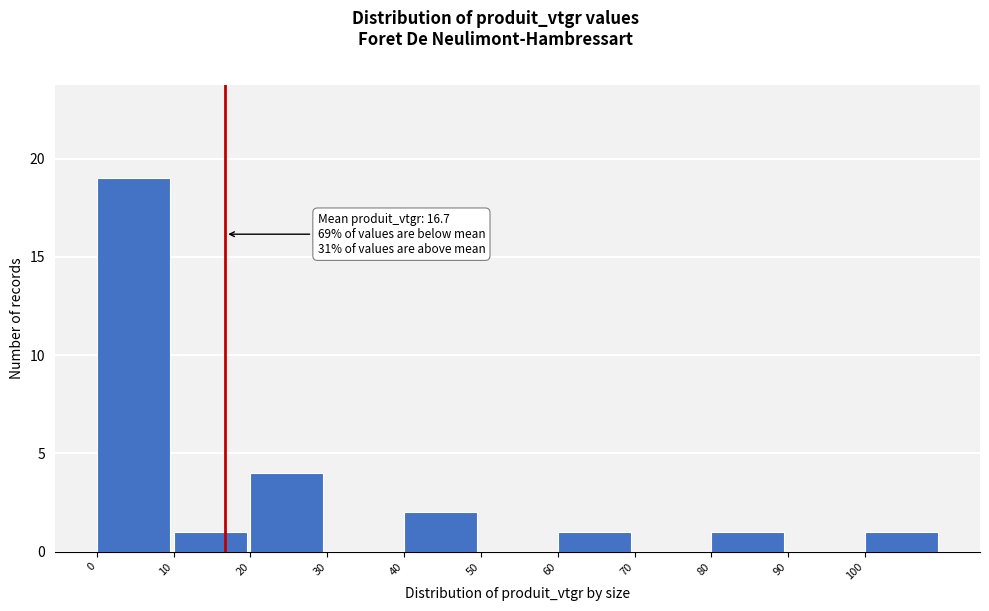

Which range on the x-axis has the tallest bar?

0 to 10